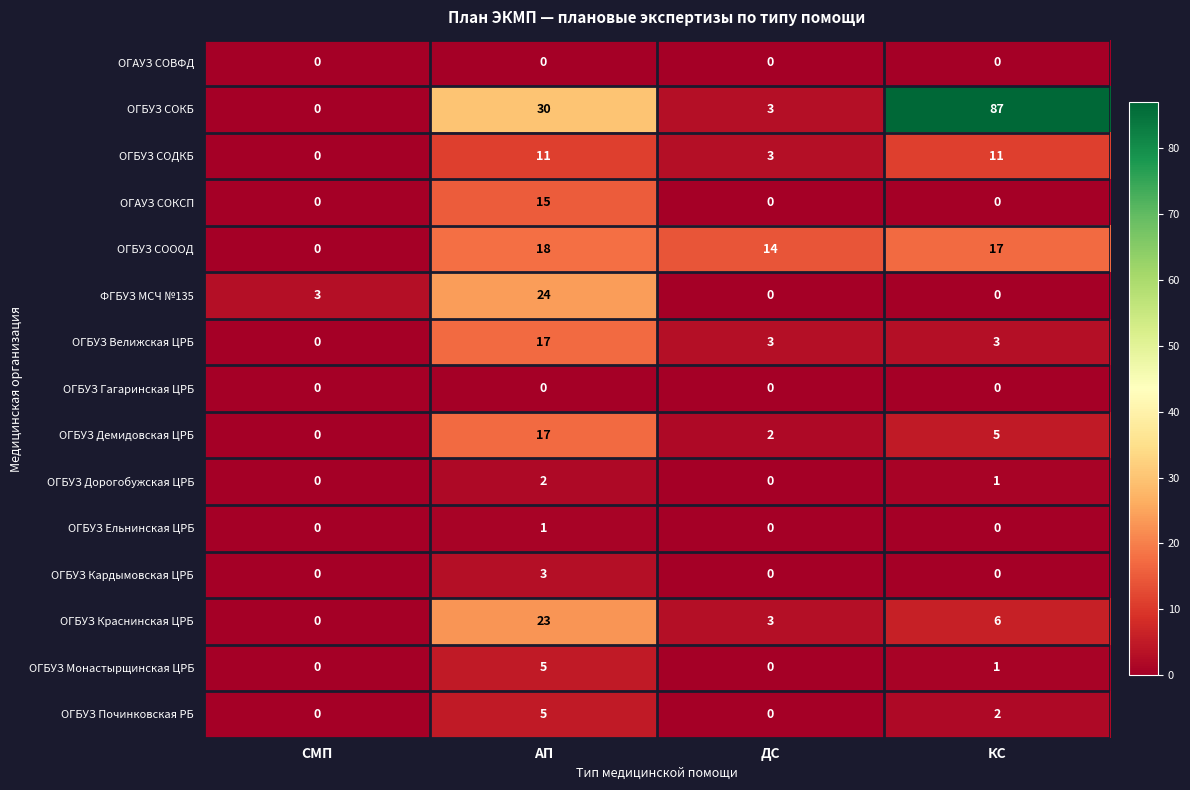

Is it true that ОГБУЗ Краснинская ЦРБ equals 23 at АП?

True